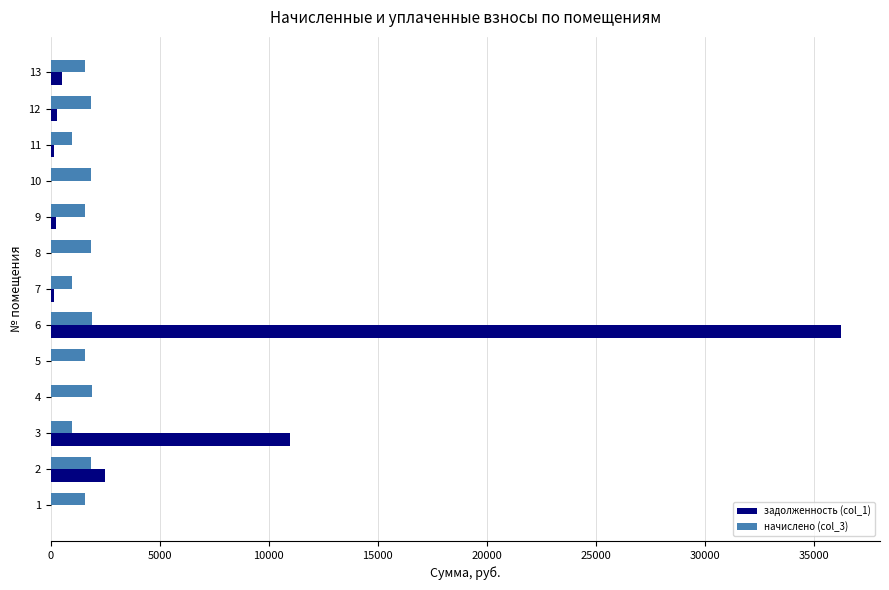

At which category is the sum across all series the highest?

6